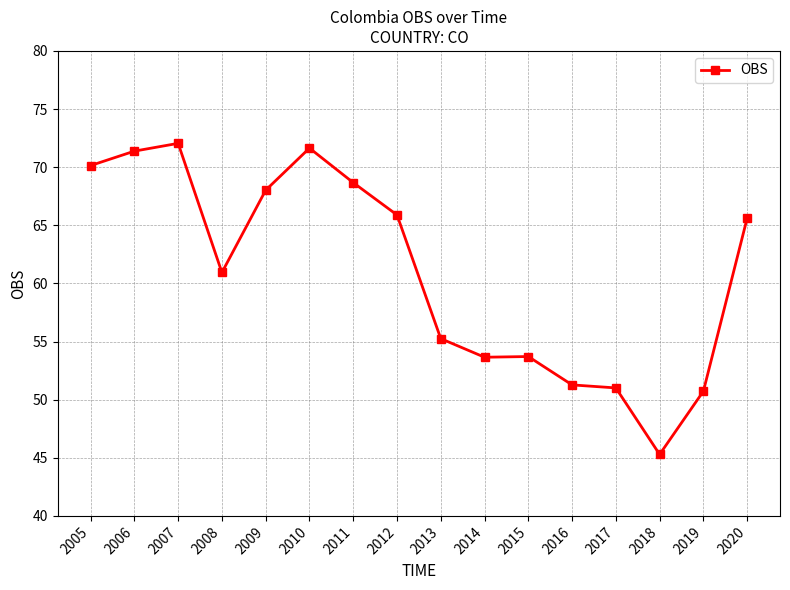

True or false: the data shows 45.3 at 2018.

True